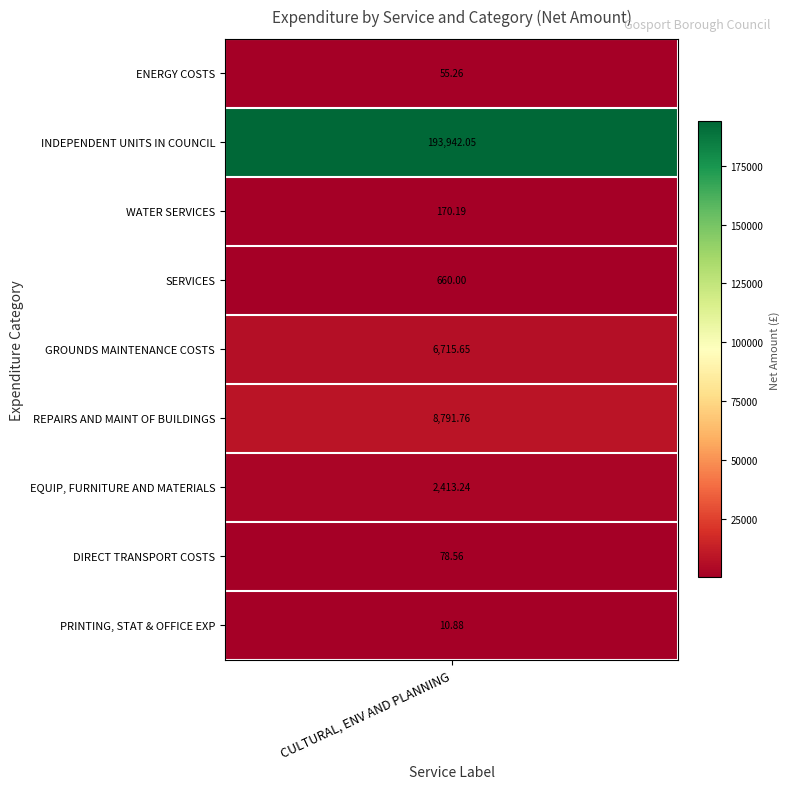

What is the difference between the second highest and minimum values?

8780.9